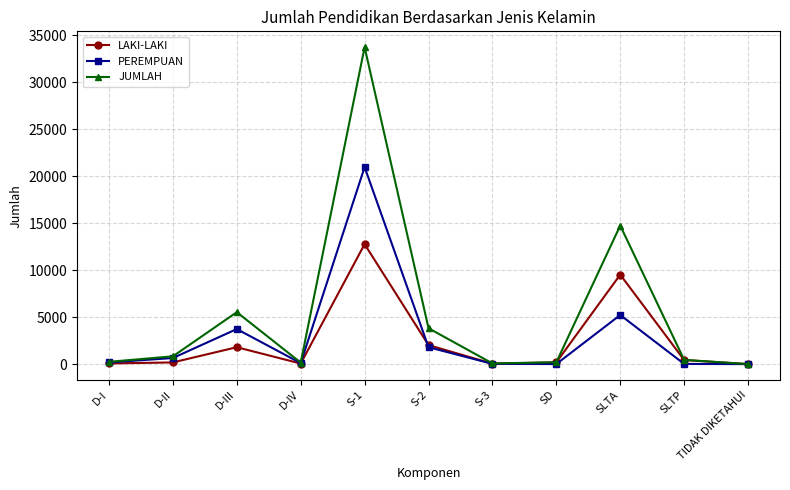

What is the value of the PEREMPUAN point at the 9th from the left?

5227